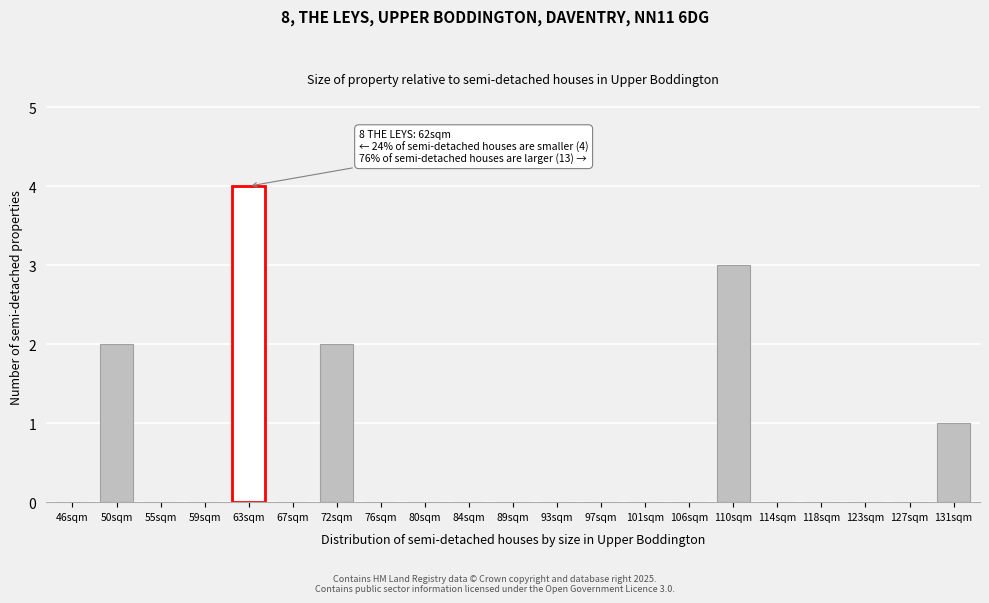

Reading right to left, transcribe all the data shown in this chart.

131sqm=1	127sqm=0	123sqm=0	118sqm=0	114sqm=0	110sqm=3	106sqm=0	101sqm=0	97sqm=0	93sqm=0	89sqm=0	84sqm=0	80sqm=0	76sqm=0	72sqm=2	67sqm=0	63sqm=4	59sqm=0	55sqm=0	50sqm=2	46sqm=0